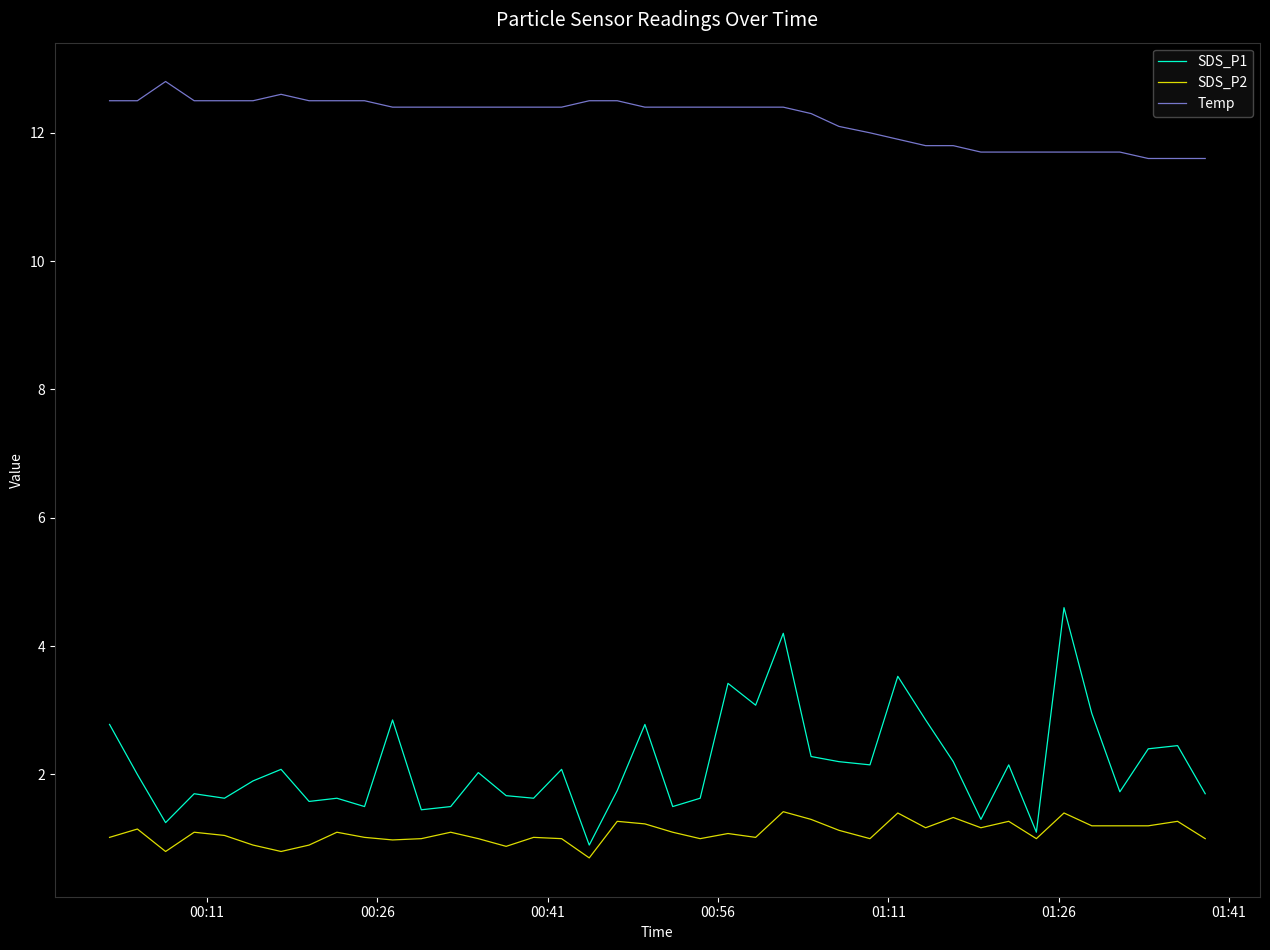

What is the difference between the maximum and minimum values in the Temp series?

1.2